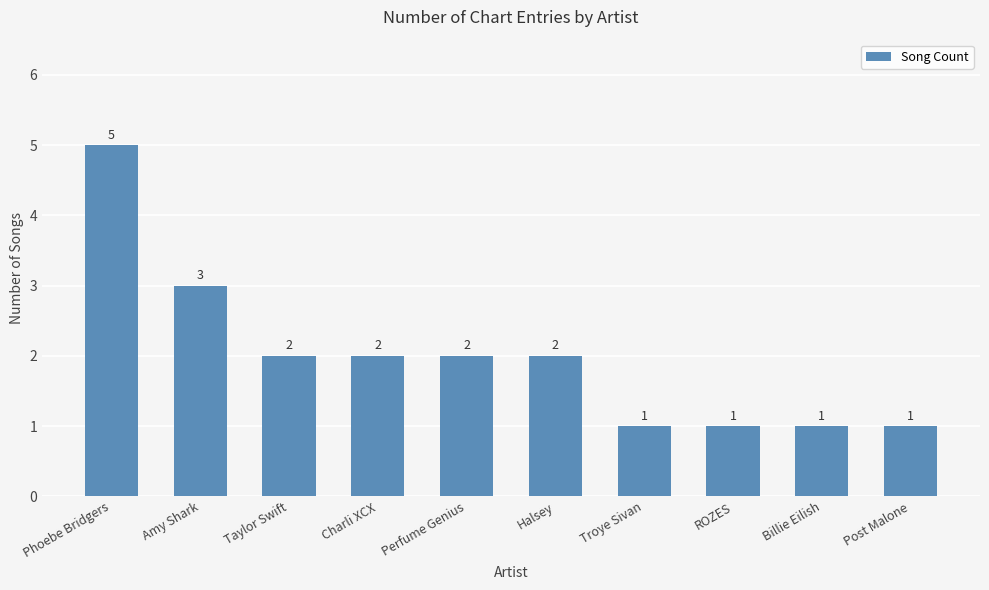

The chart shows a value of 2 at Billie Eilish. True or false?

False